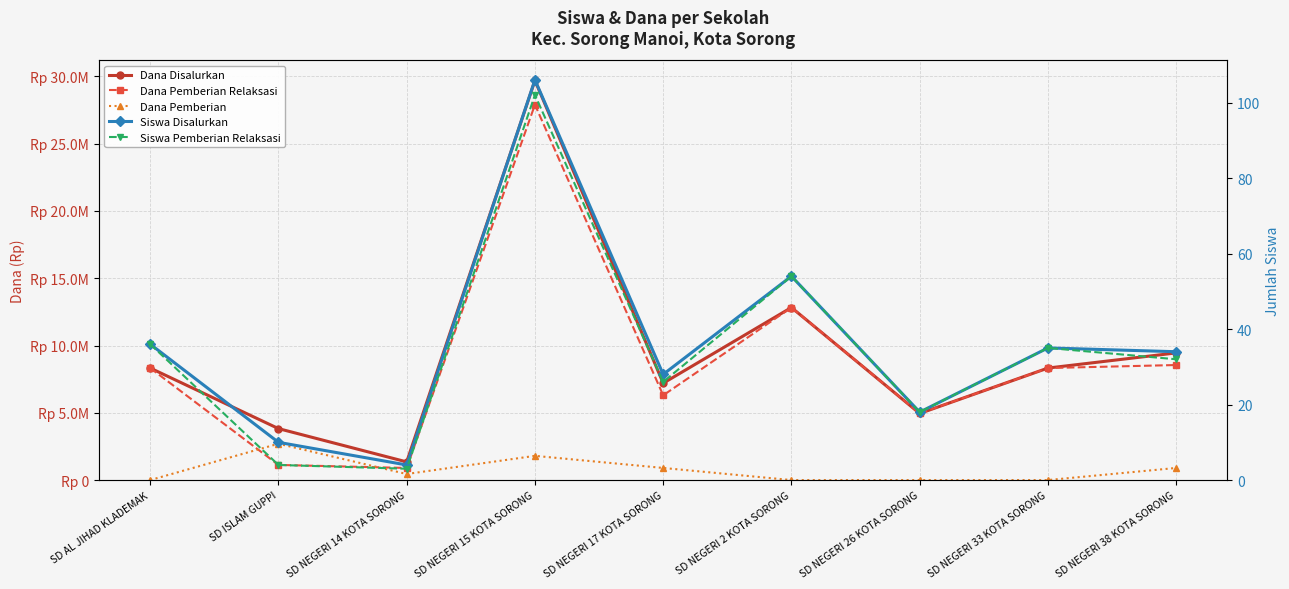

At which label is Dana Pemberian Relaksasi closest to 14400000?

SD NEGERI 2 KOTA SORONG